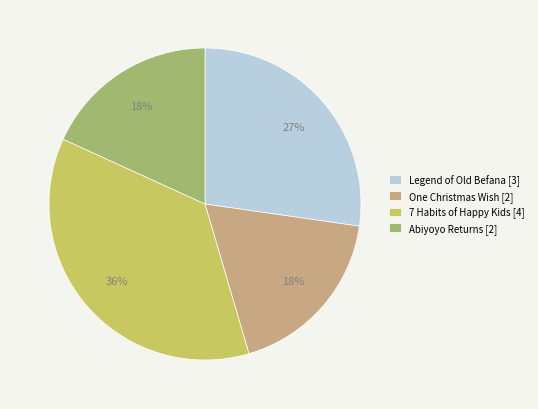

Is Abiyoyo Returns the majority of the pie?

No